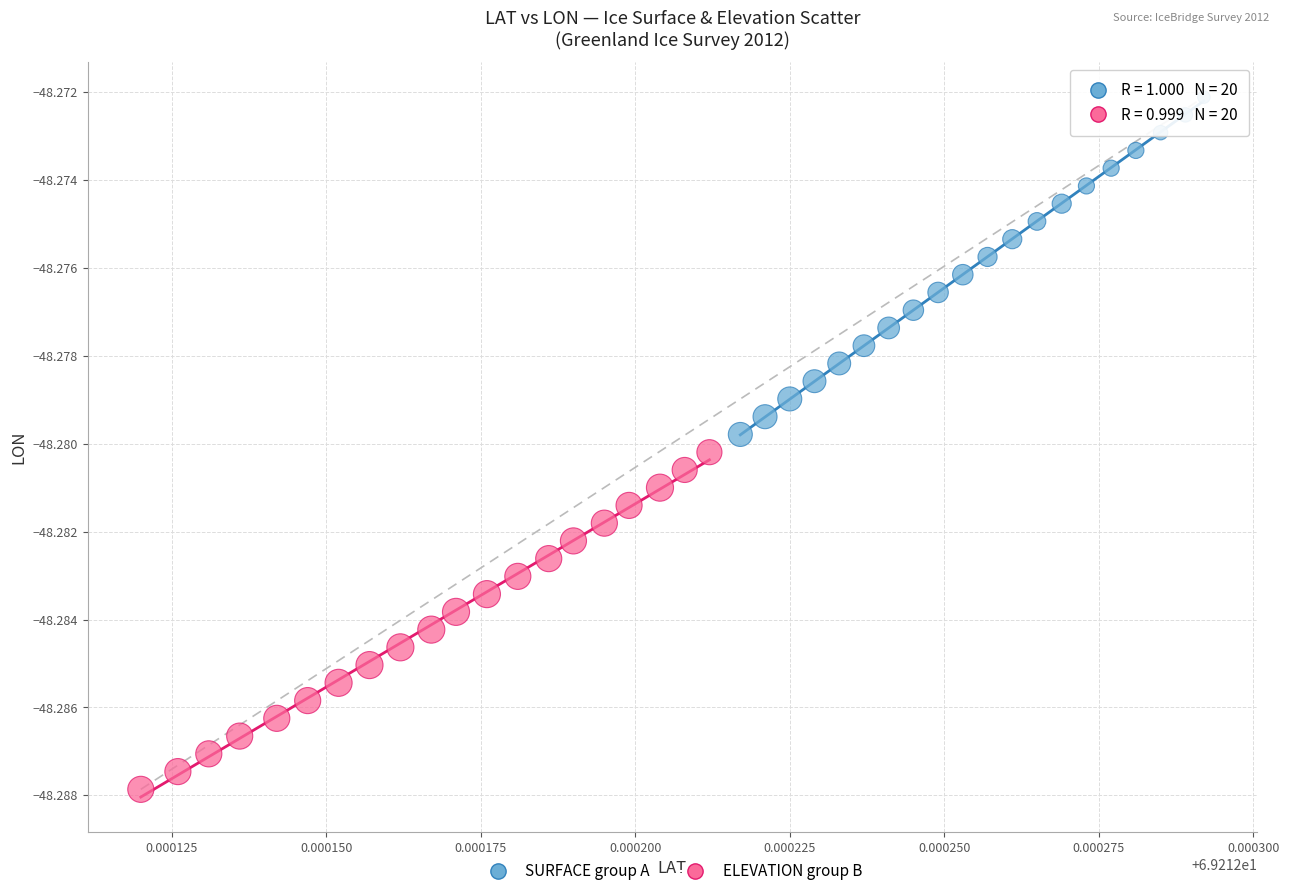

Which series contains the highest Y value?

SURFACE group A